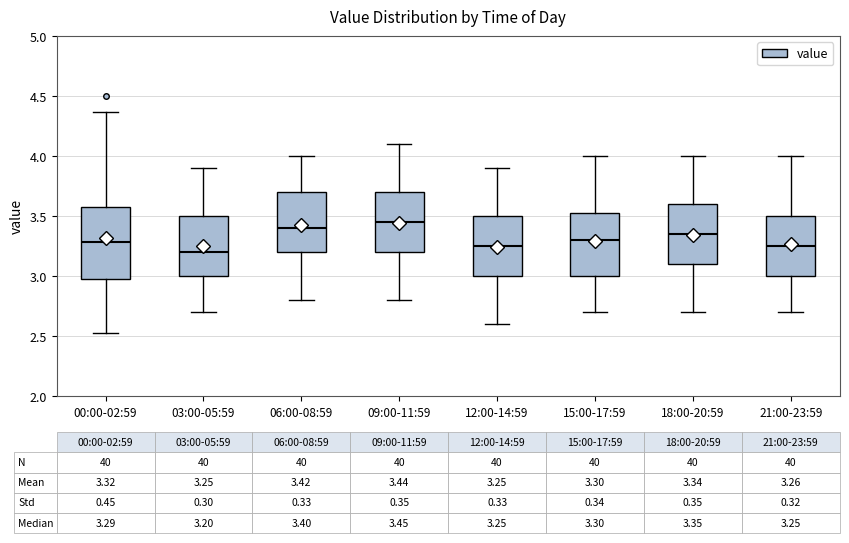

Which box's median line is the highest?

09:00-11:59